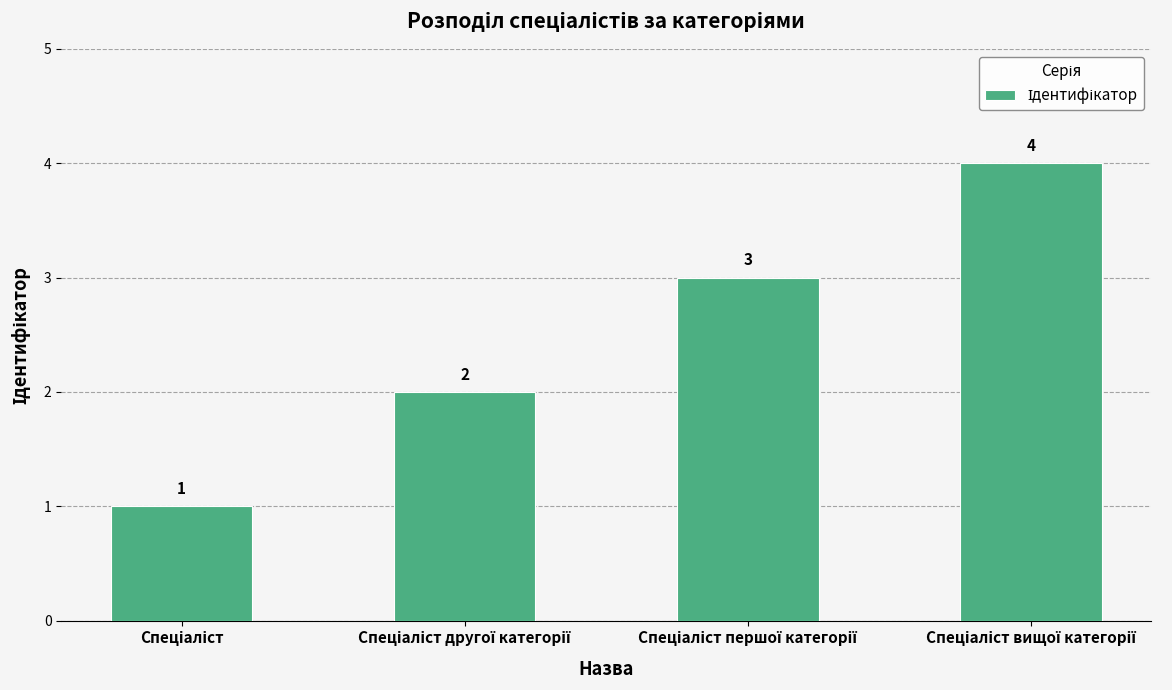

What is the difference between the maximum and minimum values?

3